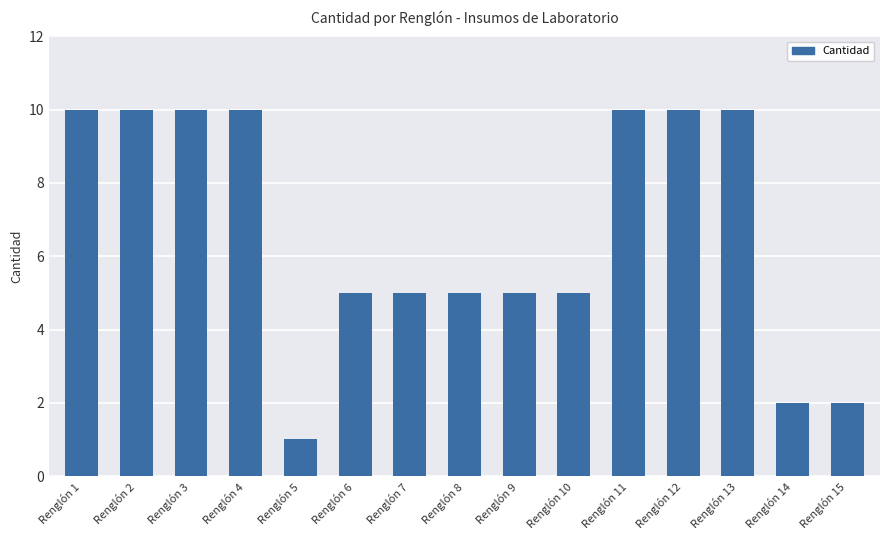

Reading left to right, list all the values displayed in this chart.

10	10	10	10	1	5	5	5	5	5	10	10	10	2	2